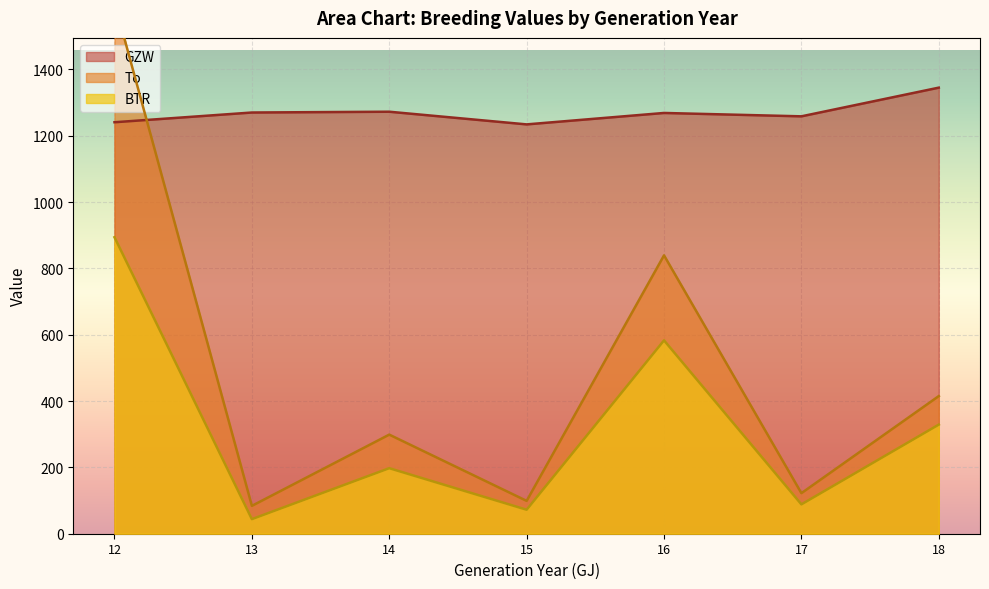

Which series has the widest spread of values?

To